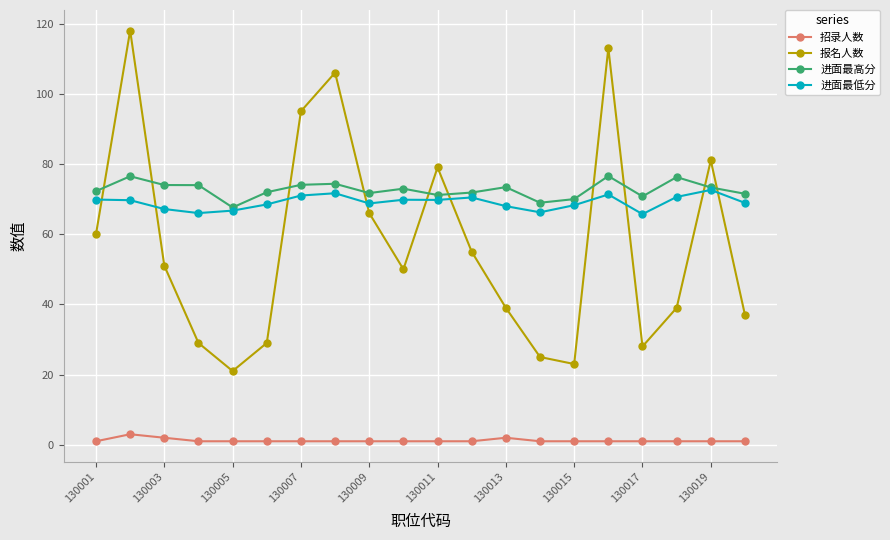

What is the highest value of the 报名人数 series?

118.0